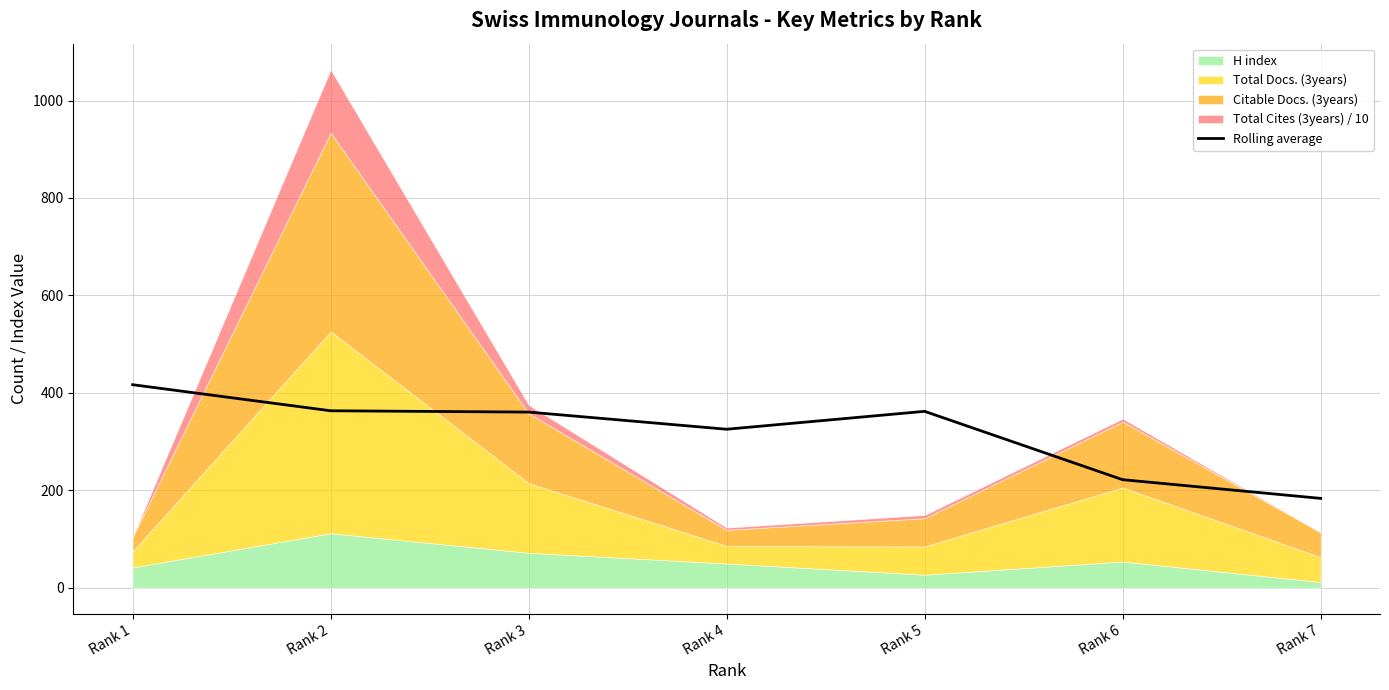

Reading right to left, transcribe all the data shown in this chart.

Rank 7=183.6	Rank 6=222.0	Rank 5=362.2	Rank 4=325.5	Rank 3=360.7	Rank 2=363.4	Rank 1=416.9